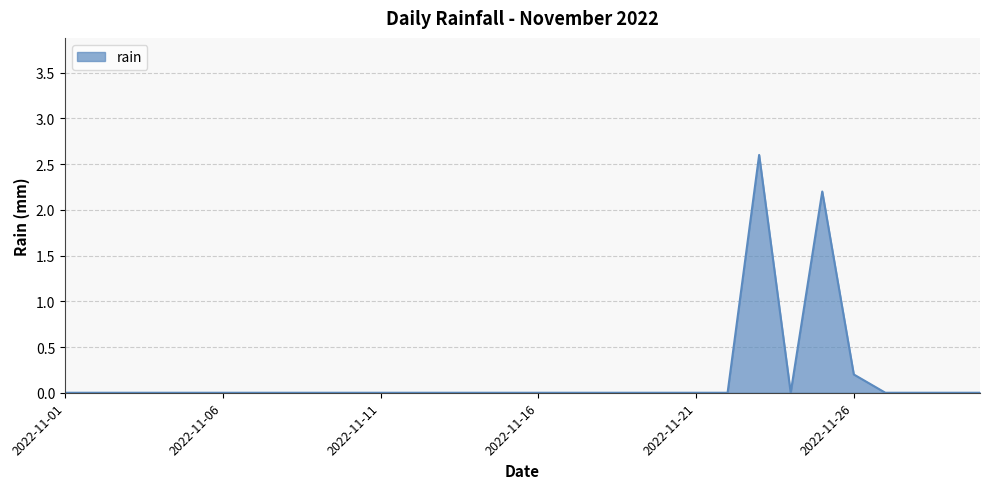

What is the difference between the maximum and minimum values?

2.6